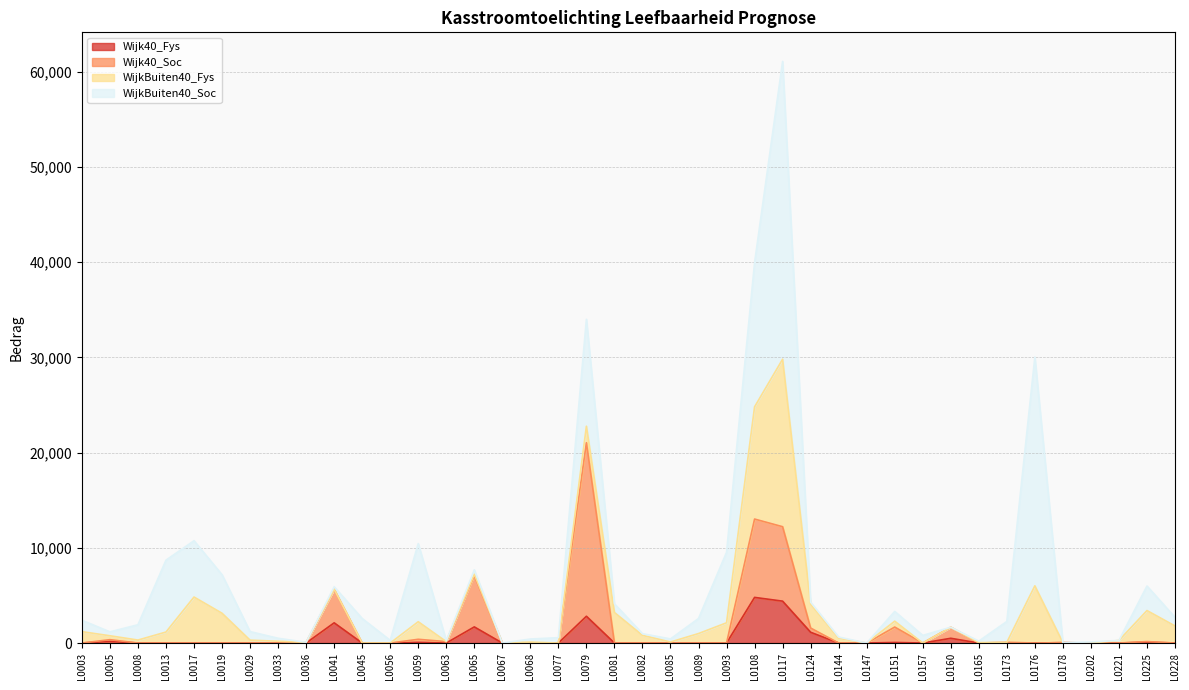

How many interior local peaks does the Wijk40_Soc series have?

11